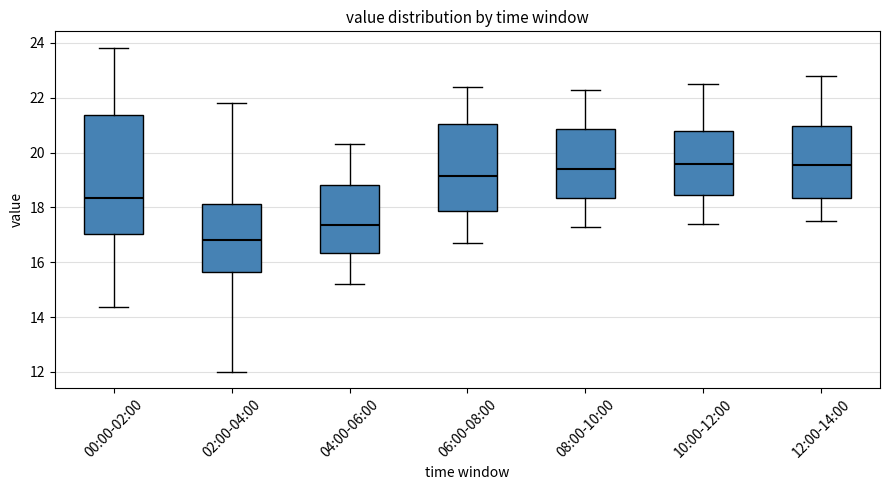

Reading left to right, read every box against the y-axis: the position of its median line, the range the box covers, and the ends of its whiskers. The values are not printed on the chart, so give them approximately, as read against the axis.

00:00-02:00: median 18.4, box 17.0 to 21.4, whiskers 14.4 to 23.8
02:00-04:00: median 16.8, box 15.6 to 18.2, whiskers 12.0 to 21.8
04:00-06:00: median 17.4, box 16.4 to 18.8, whiskers 15.2 to 20.4
06:00-08:00: median 19.2, box 17.8 to 21.0, whiskers 16.8 to 22.4
08:00-10:00: median 19.4, box 18.4 to 20.8, whiskers 17.4 to 22.4
10:00-12:00: median 19.6, box 18.4 to 20.8, whiskers 17.4 to 22.6
12:00-14:00: median 19.6, box 18.4 to 21.0, whiskers 17.6 to 22.8